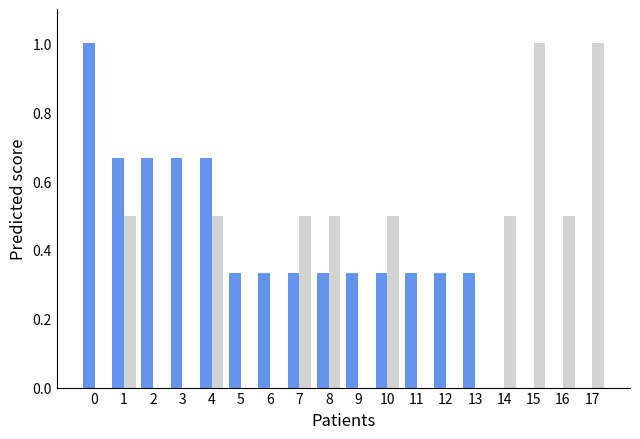

What is the greatest value displayed?

1.0